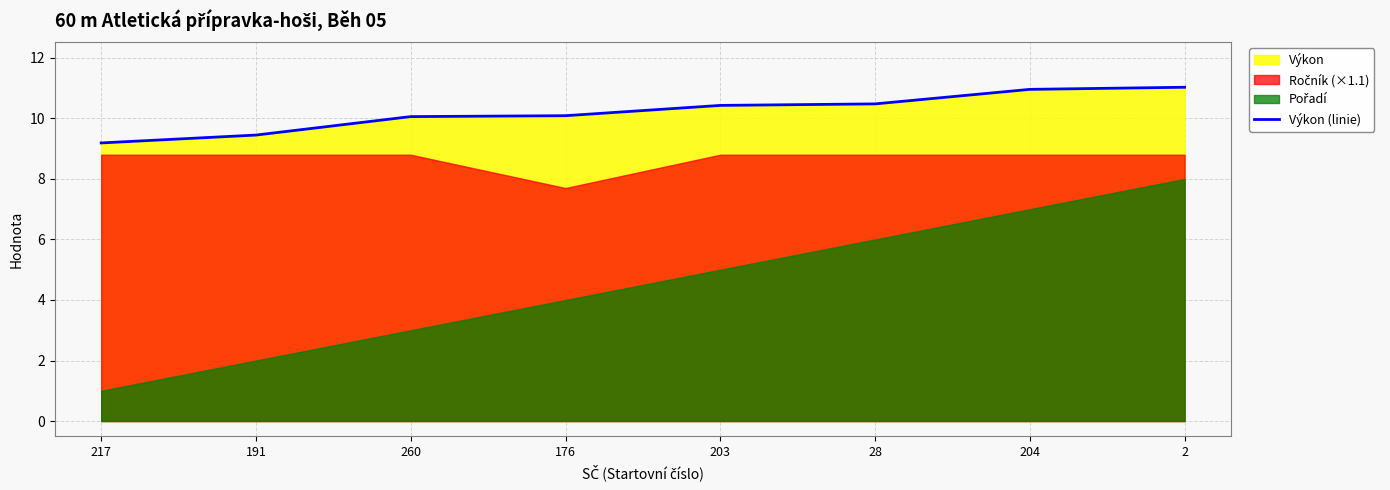

Reading left to right, list all the values displayed in this chart.

9.2	9.4	10.1	10.1	10.4	10.5	11.0	11.0